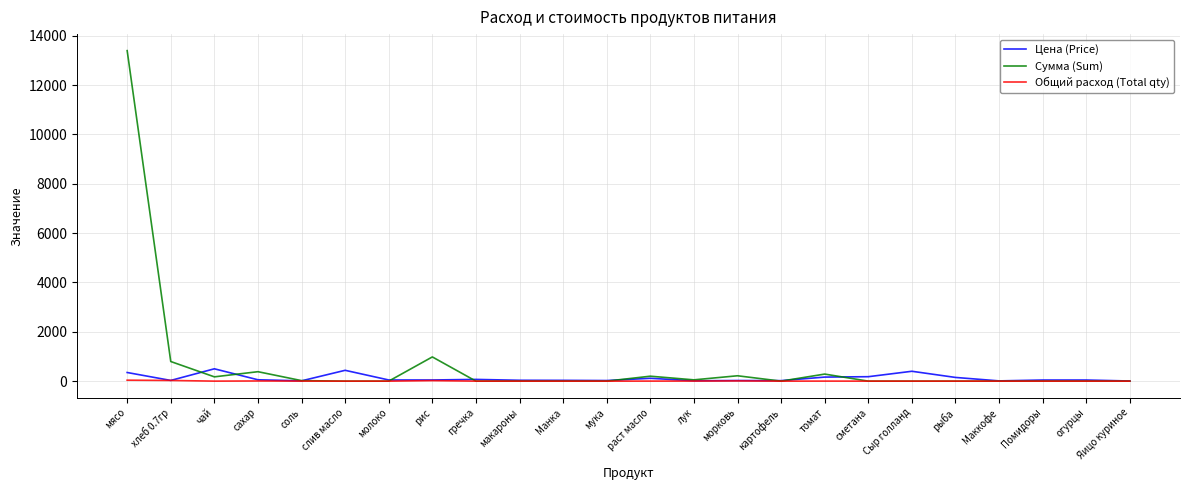

The value of Общий расход (Total qty) at соль is 1.7. True or false?

True